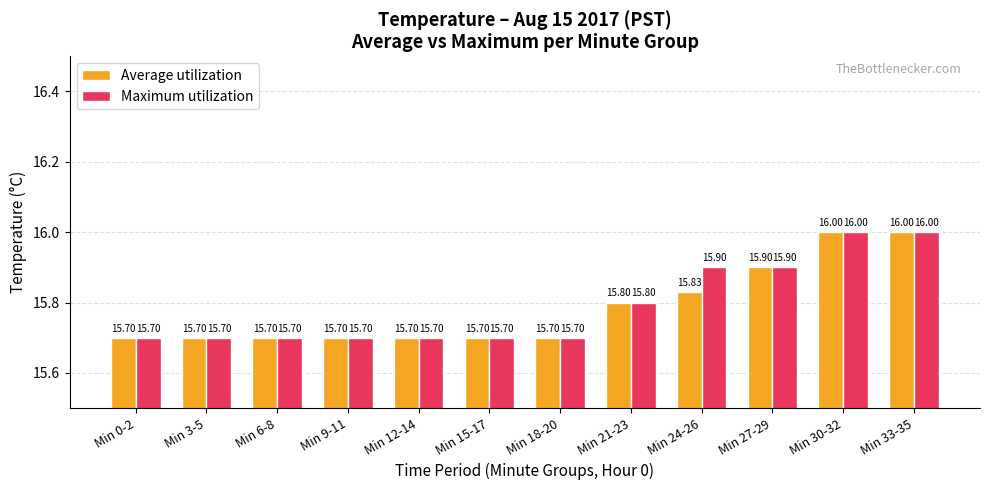

What is the difference between the maximum and second lowest values in the Maximum utilization series?

0.3